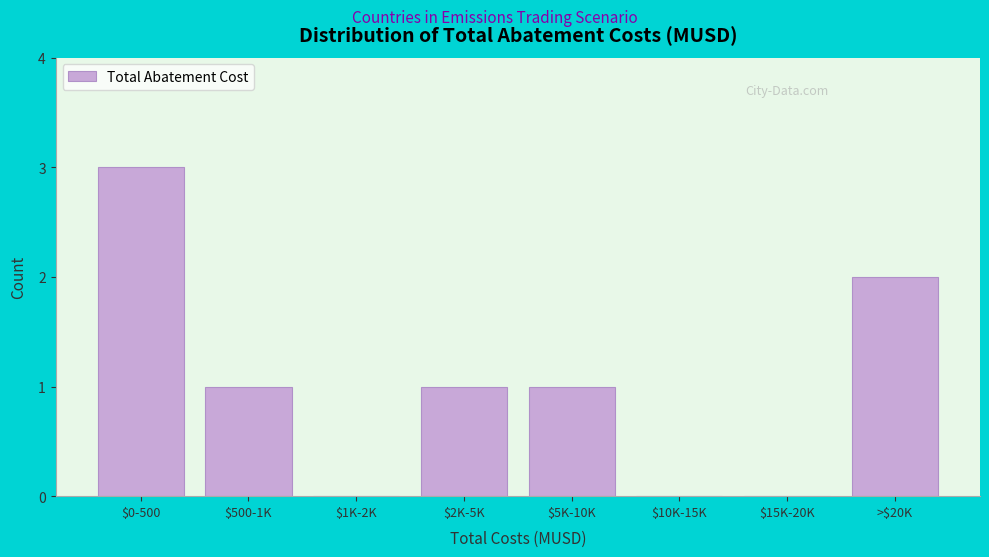

What is the sum of all values?

8